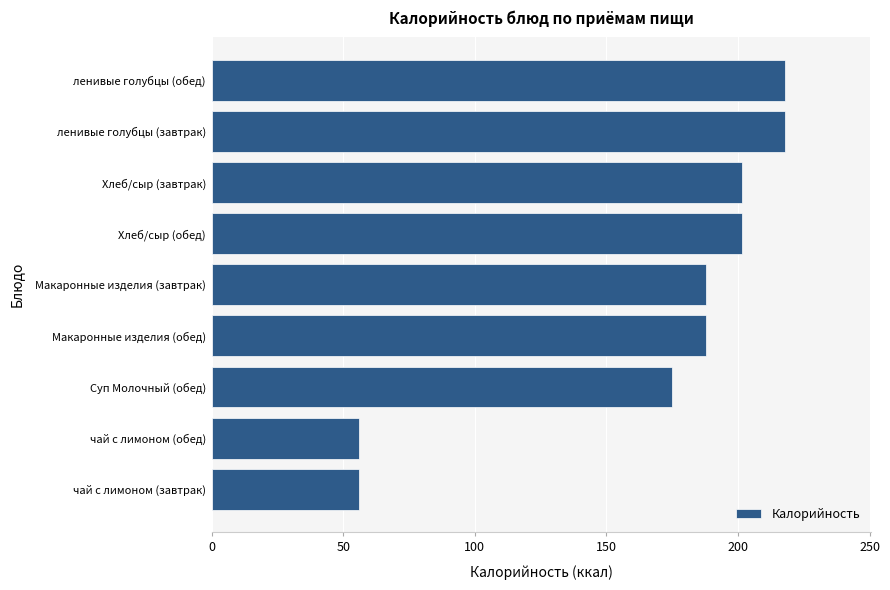

The value at Хлеб/сыр (обед) is 201.6. True or false?

True